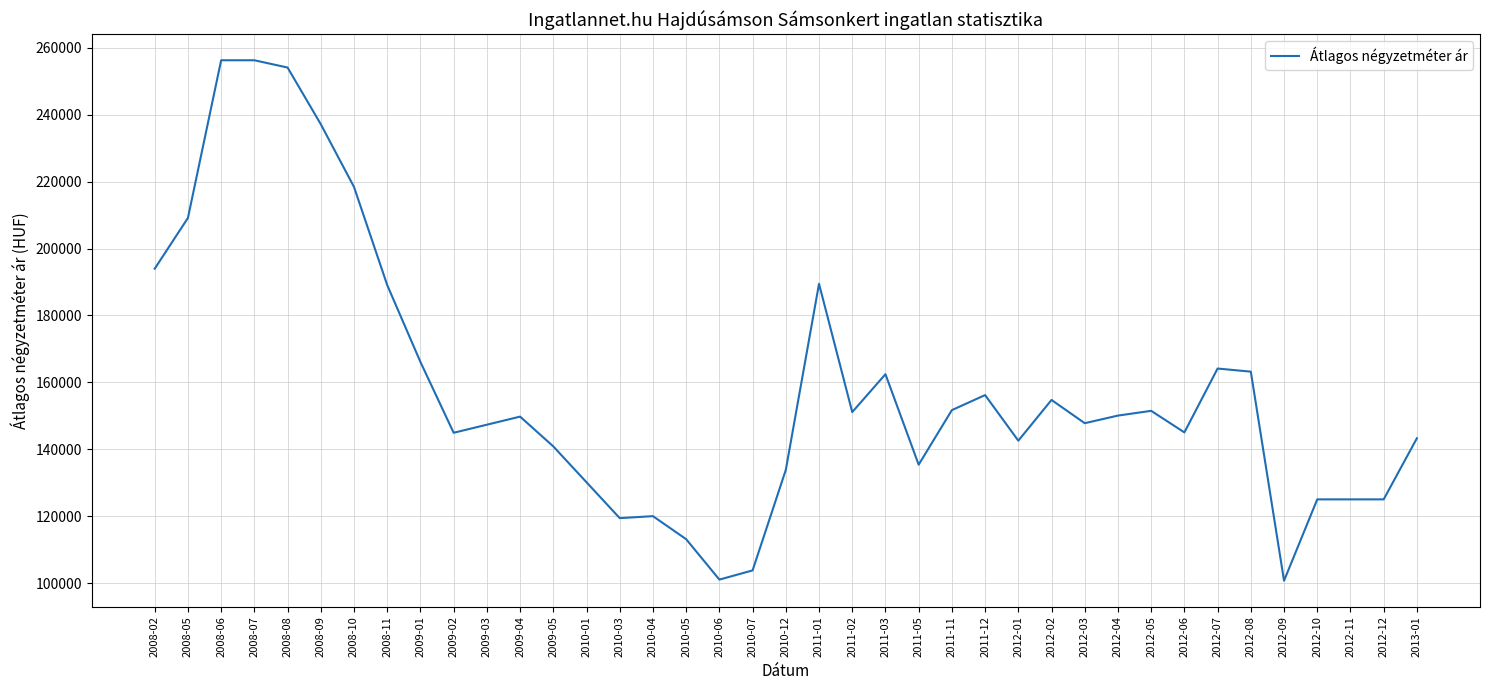

Is it true that the value at 2013-01 is 143286?

True